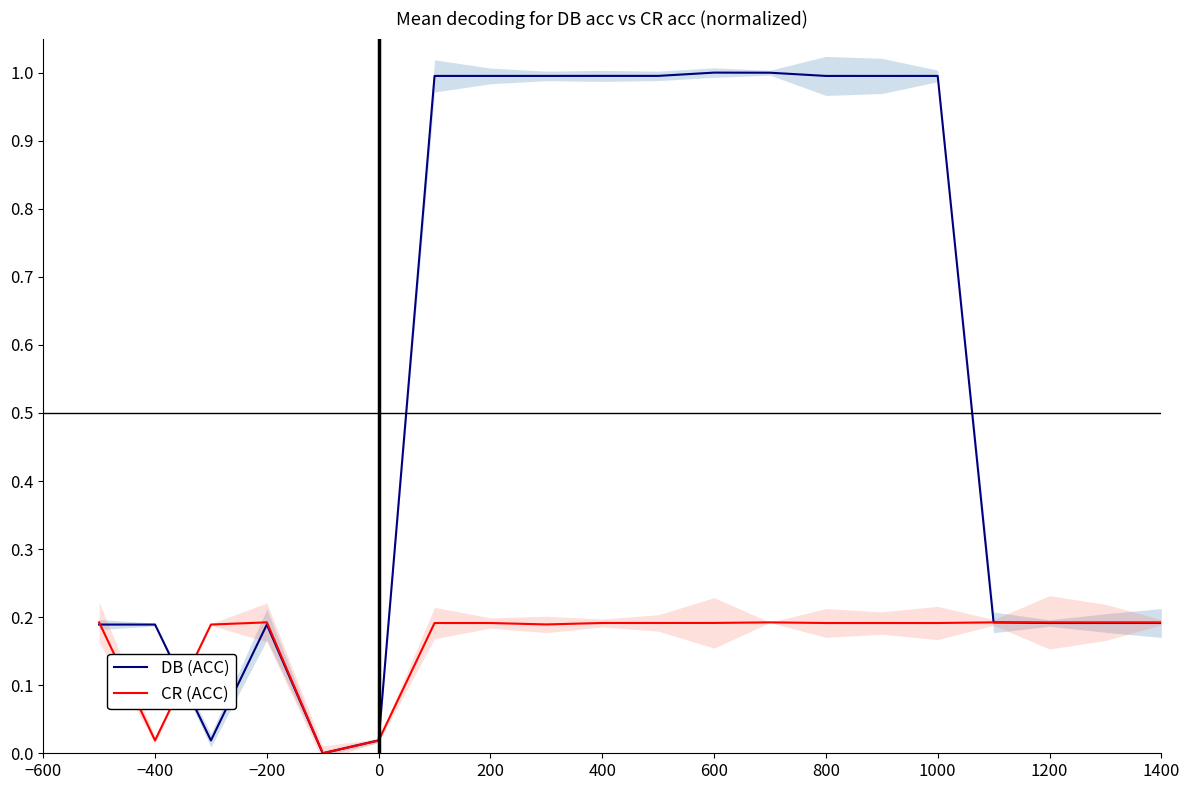

List the series in order of their peak value, highest first.

DB (ACC), CR (ACC)